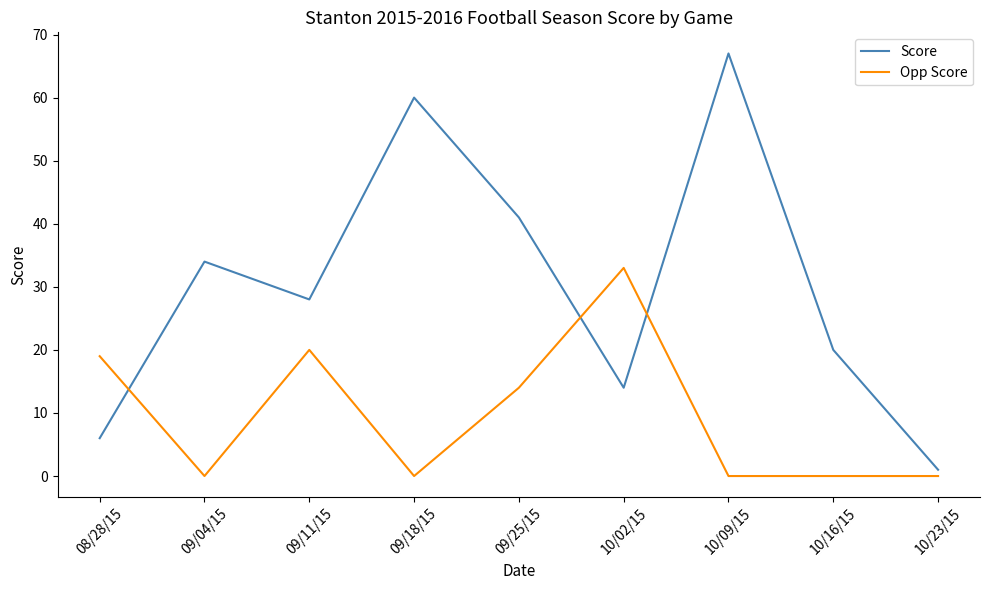

Between which two adjacent categories do Score and Opp Score first intersect?

08/28/15 and 09/04/15